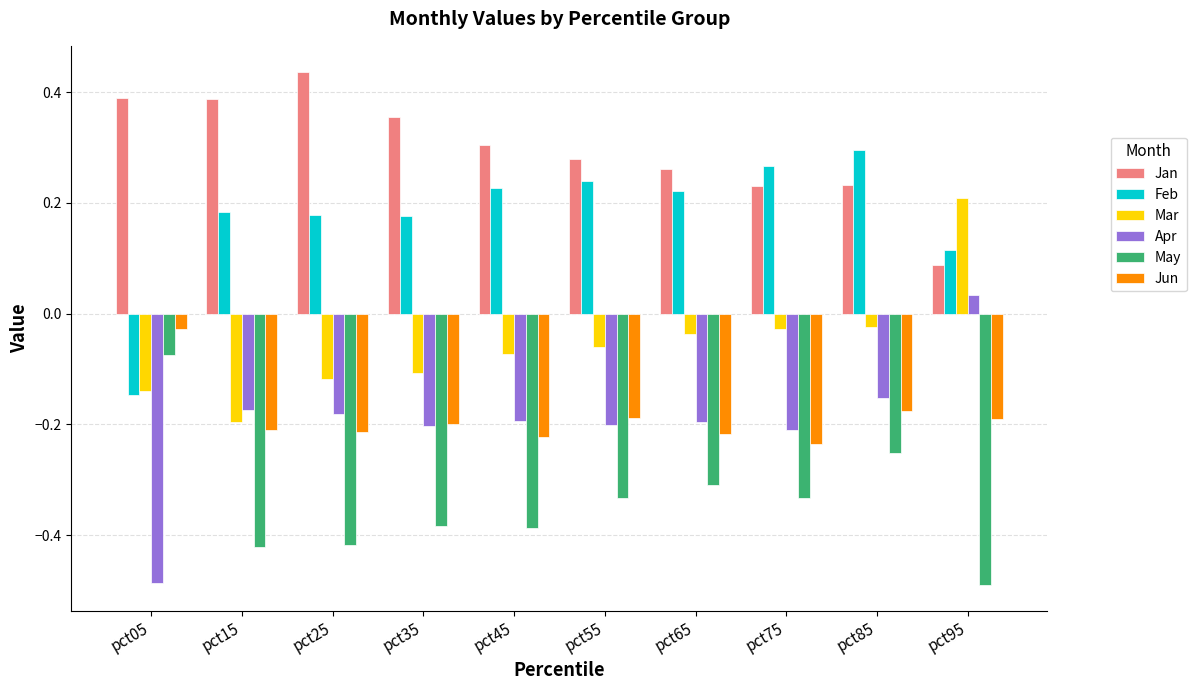

What is the difference between the highest and lowest values at pct75?

0.6